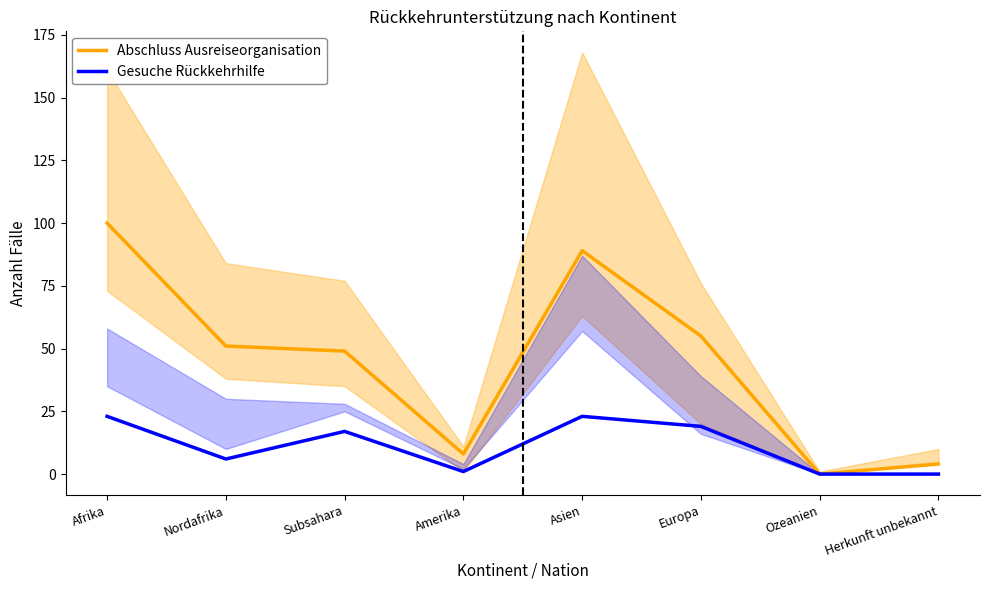

List the series in order of their overall mean, lowest first.

Gesuche Rückkehrhilfe, Abschluss Ausreiseorganisation